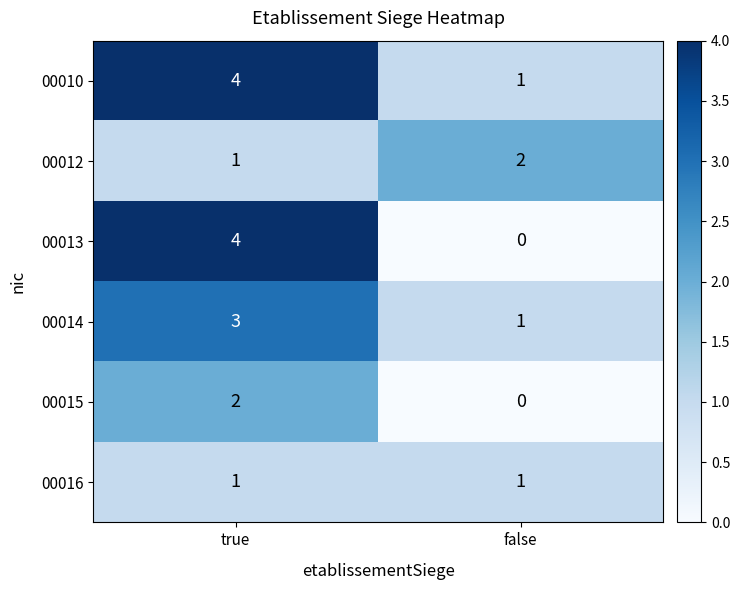

What is the sum of all 00014 values?

4